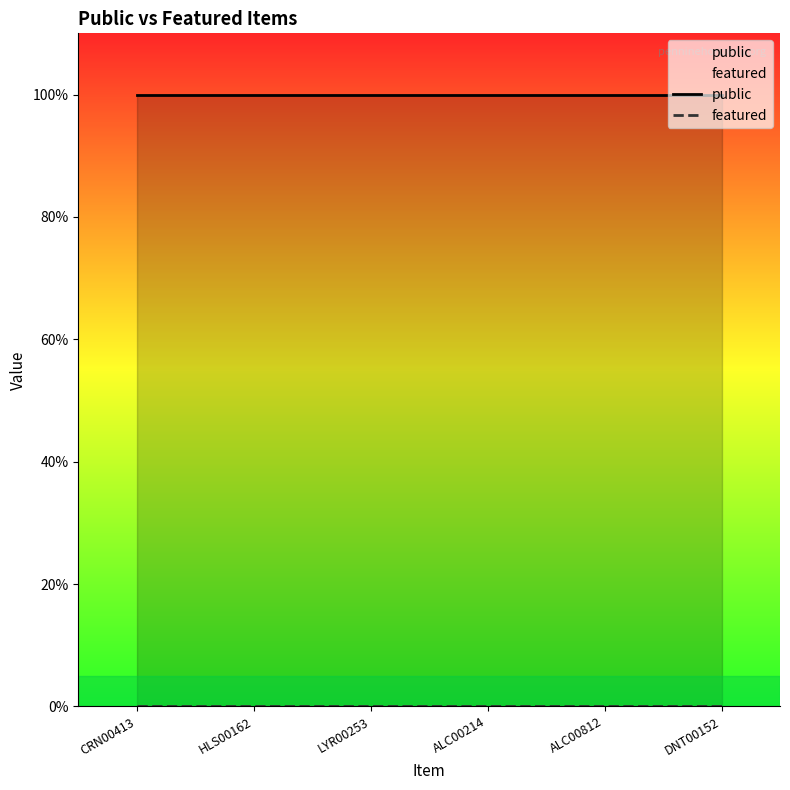

True or false: featured and public intersect in this chart.

False